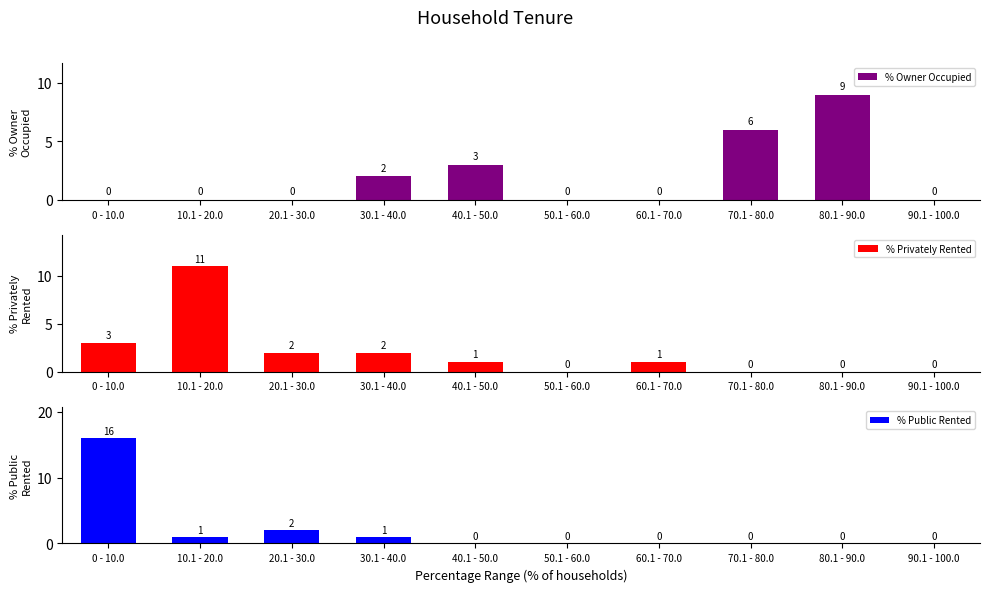

Rank the categories by % Owner Occupied value from lowest to highest.

0 - 10.0, 10.1 - 20.0, 20.1 - 30.0, 50.1 - 60.0, 60.1 - 70.0, 90.1 - 100.0, 30.1 - 40.0, 40.1 - 50.0, 70.1 - 80.0, 80.1 - 90.0